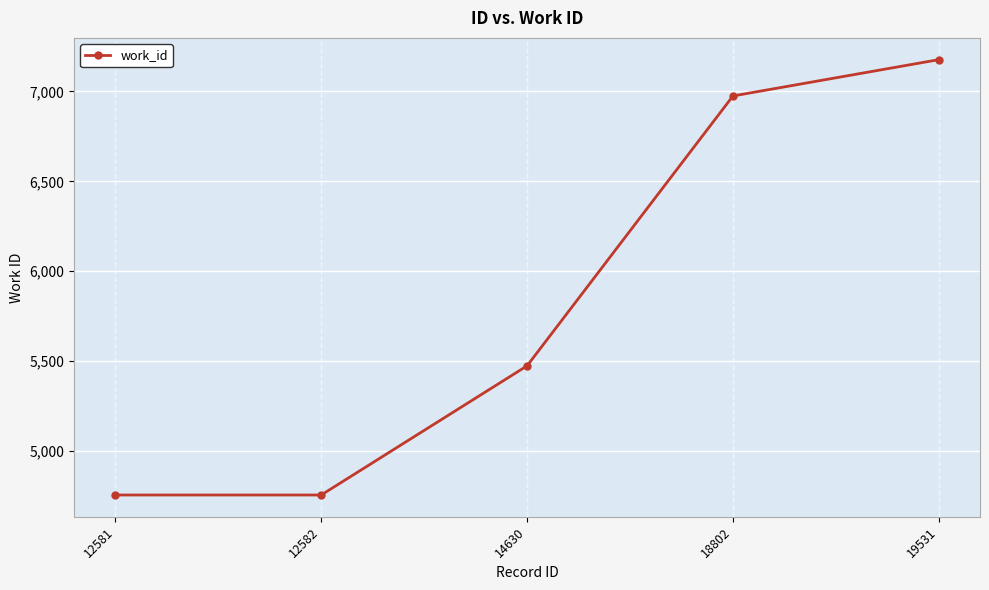

Which has a higher value, 12582 or 19531?

19531